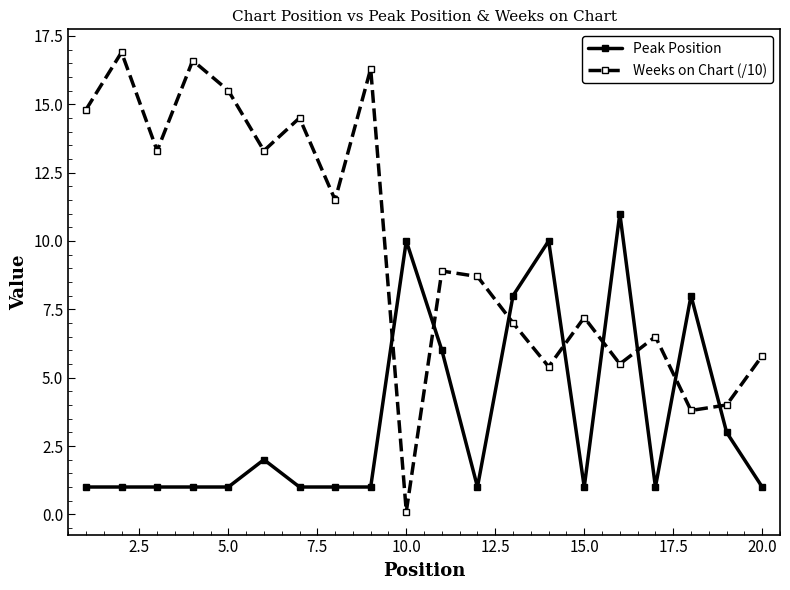

How many data points in Weeks on Chart (/10) are less than 8?

9